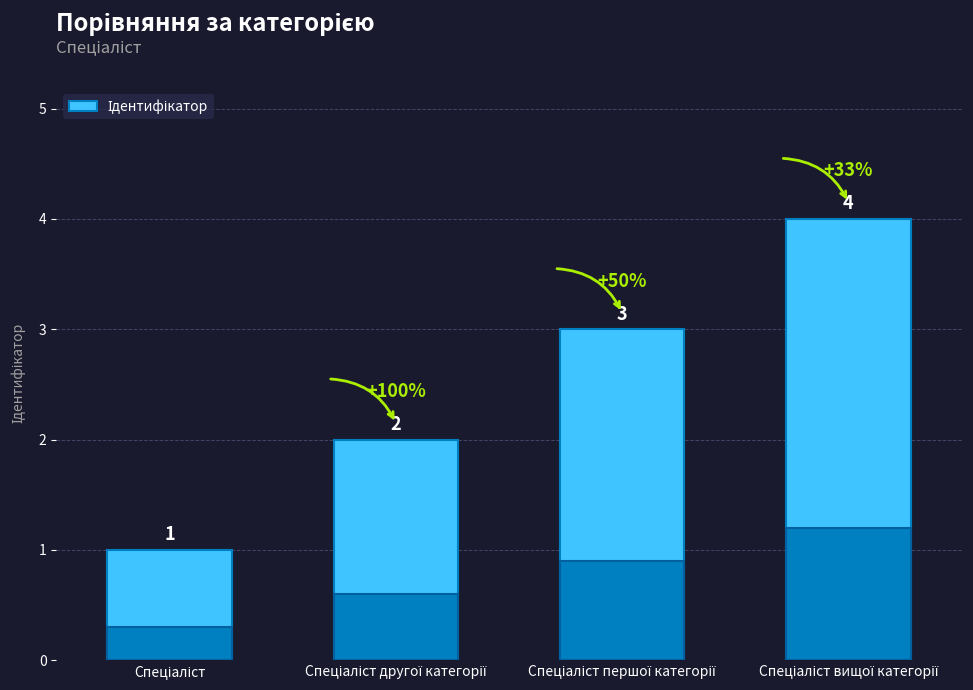

Count the number of categories in the chart.

4